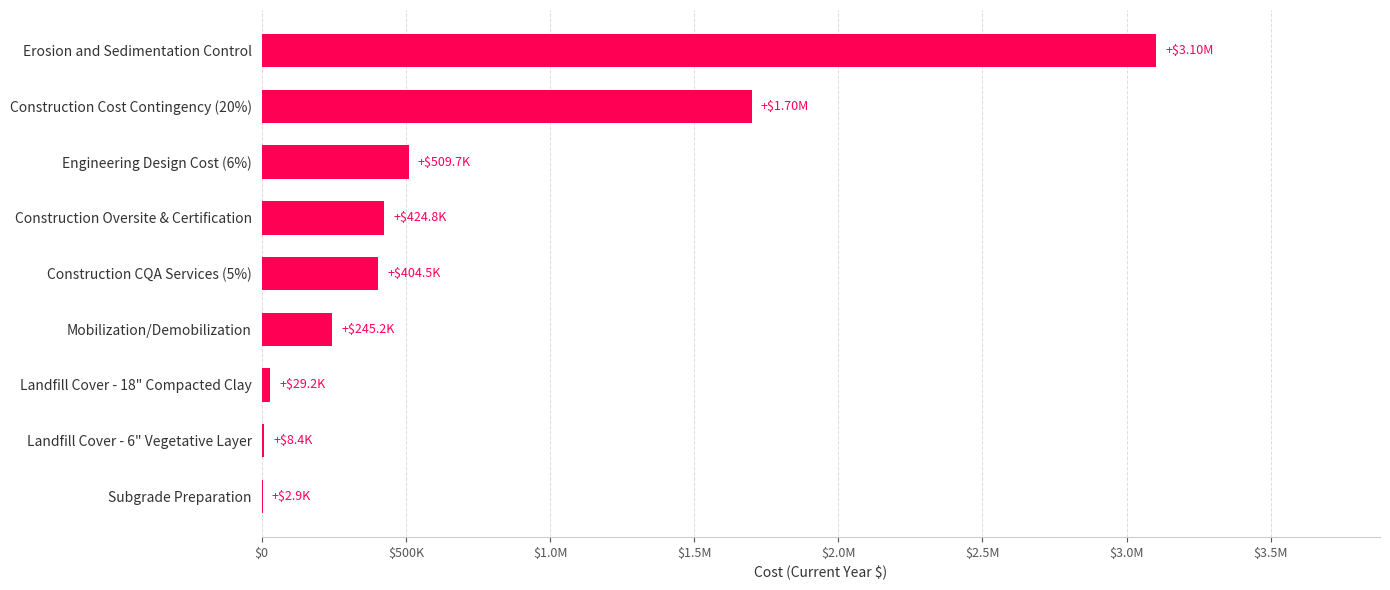

Count the number of data series in this chart.

1